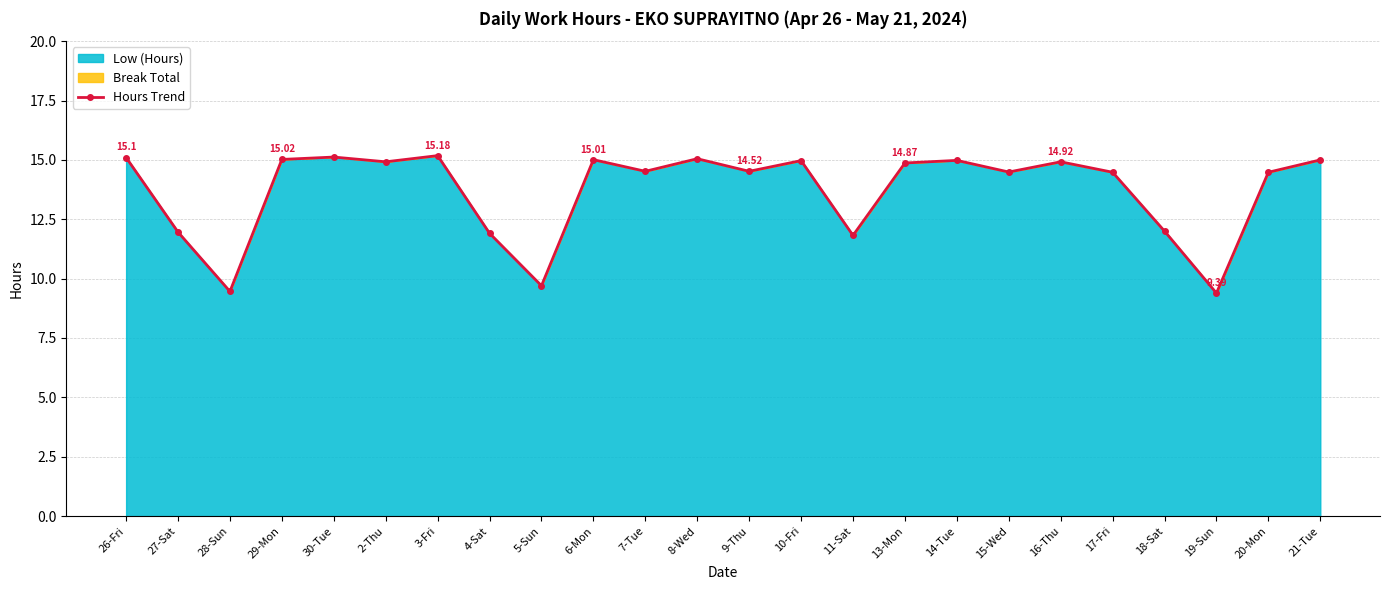

True or false: the data has more than 1 interior local peaks.

True